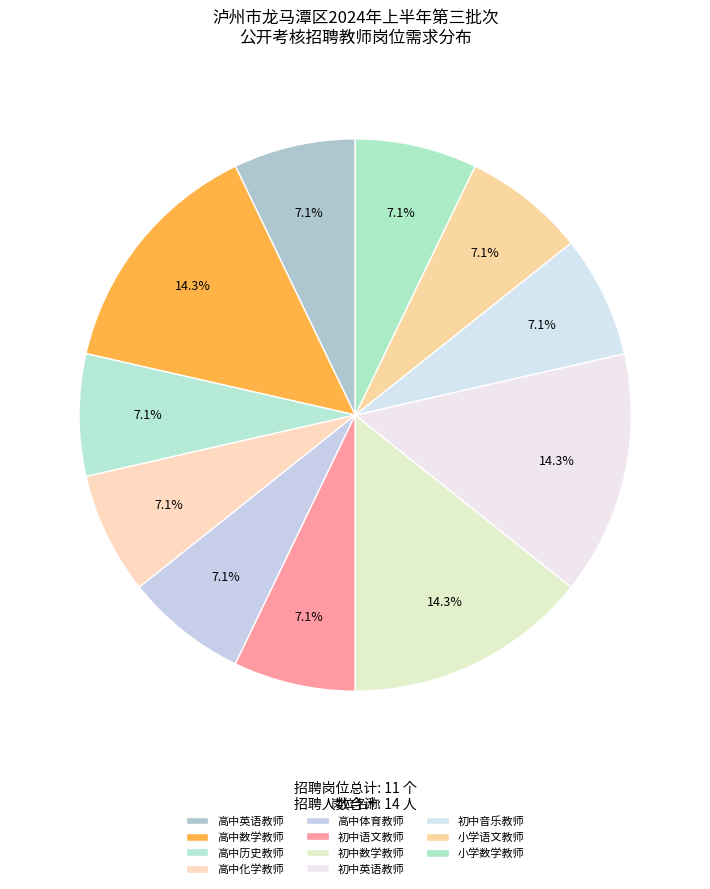

Count the number of slices in the pie.

11